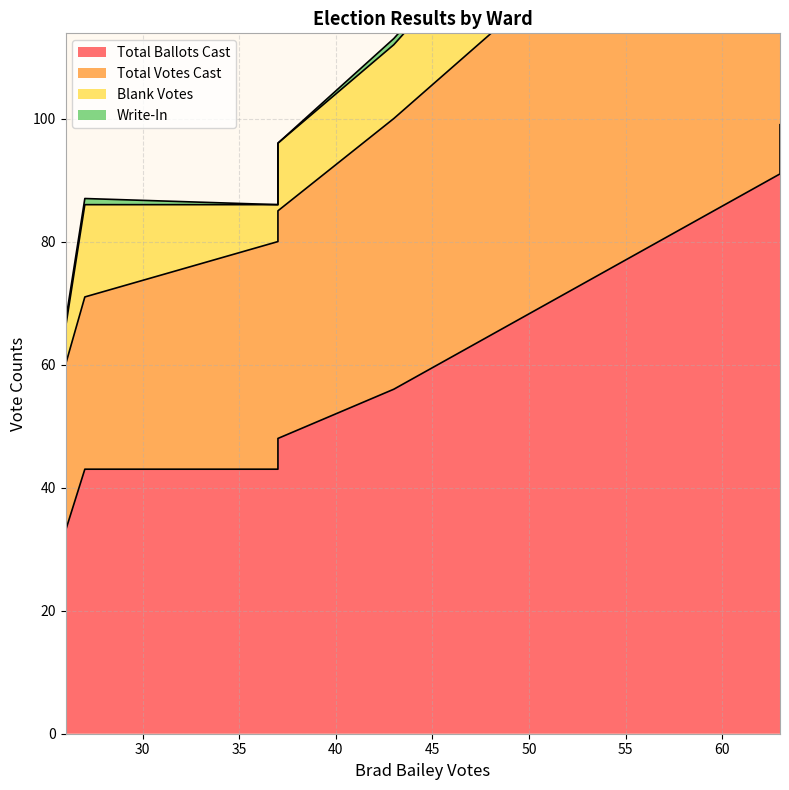

At how many categories does at least one series exceed 8?

7